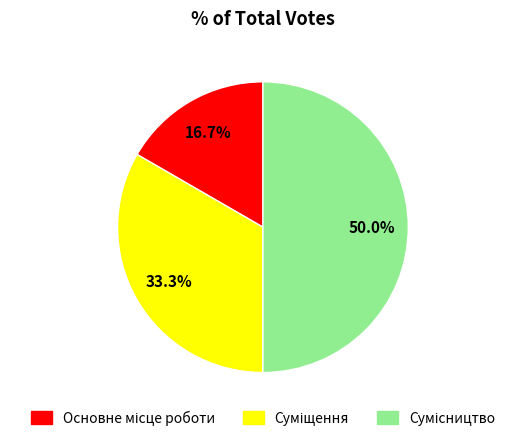

Count the number of slices in the pie.

3